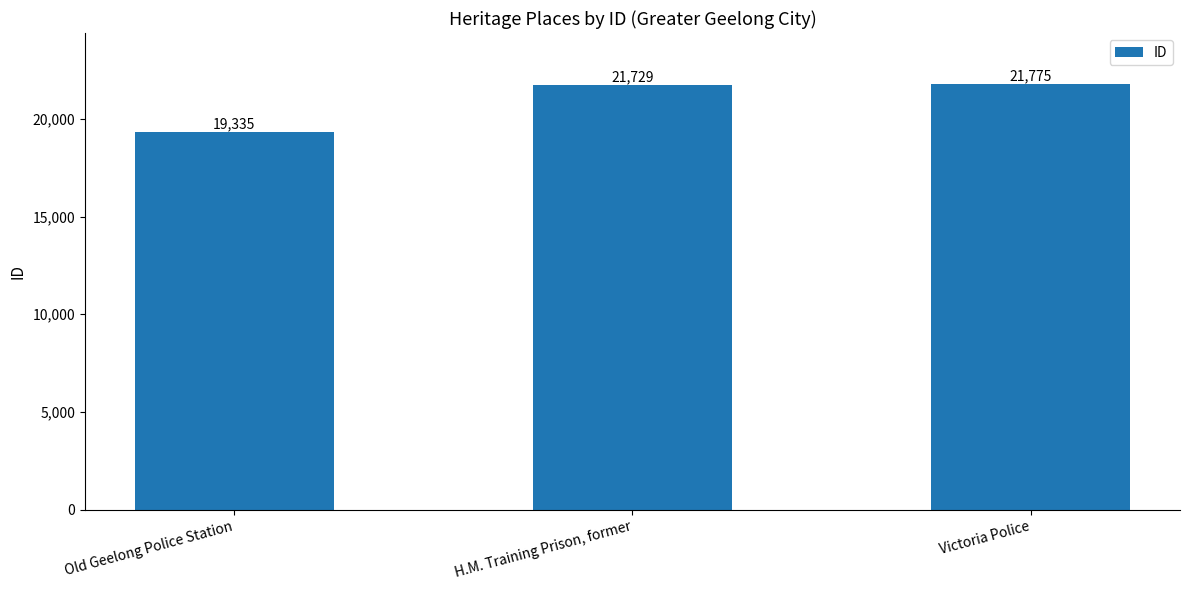

What is the smallest value displayed?

19335